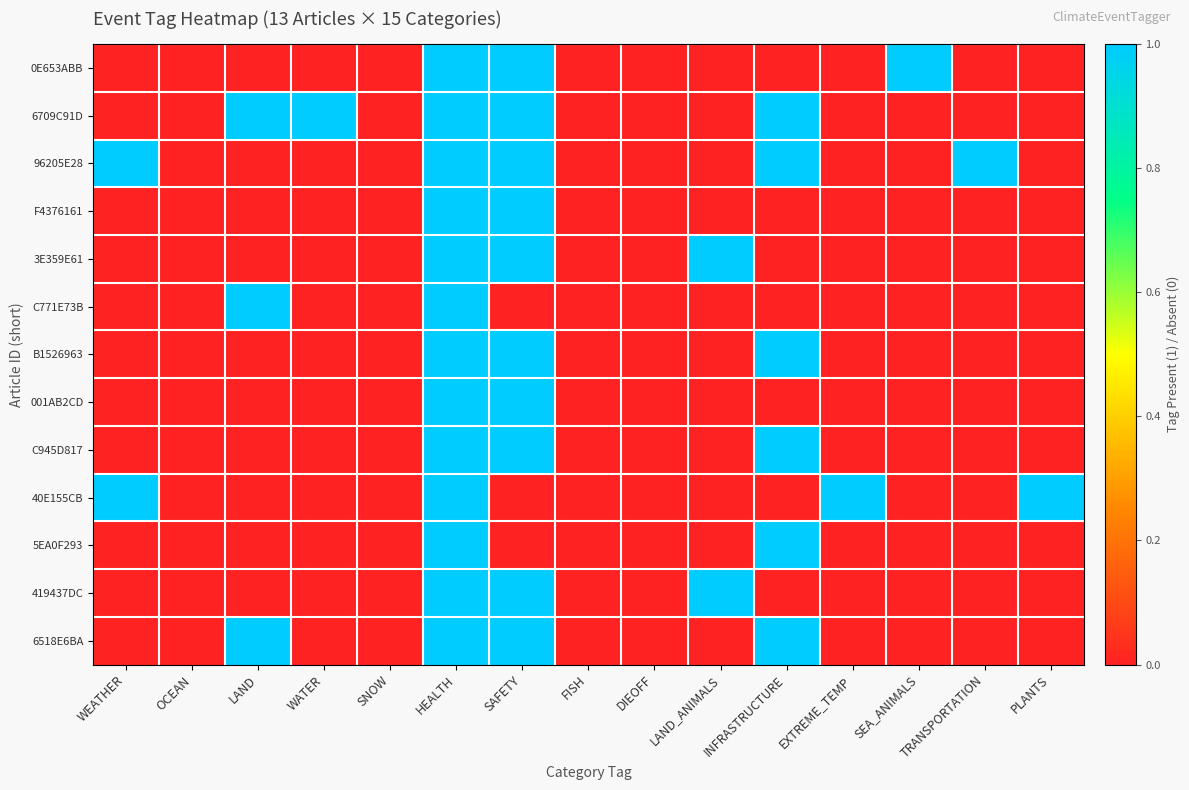

Reading left to right, transcribe all the data shown in this chart.

0E653ABB: WEATHER=0	OCEAN=0	LAND=0	WATER=0	SNOW=0	HEALTH=1	SAFETY=1	FISH=0	DIEOFF=0	LAND_ANIMALS=0	INFRASTRUCTURE=0	EXTREME_TEMP=0	SEA_ANIMALS=1	TRANSPORTATION=0	PLANTS=0
6709C91D: WEATHER=0	OCEAN=0	LAND=1	WATER=1	SNOW=0	HEALTH=1	SAFETY=1	FISH=0	DIEOFF=0	LAND_ANIMALS=0	INFRASTRUCTURE=1	EXTREME_TEMP=0	SEA_ANIMALS=0	TRANSPORTATION=0	PLANTS=0
96205E28: WEATHER=1	OCEAN=0	LAND=0	WATER=0	SNOW=0	HEALTH=1	SAFETY=1	FISH=0	DIEOFF=0	LAND_ANIMALS=0	INFRASTRUCTURE=1	EXTREME_TEMP=0	SEA_ANIMALS=0	TRANSPORTATION=1	PLANTS=0
F4376161: WEATHER=0	OCEAN=0	LAND=0	WATER=0	SNOW=0	HEALTH=1	SAFETY=1	FISH=0	DIEOFF=0	LAND_ANIMALS=0	INFRASTRUCTURE=0	EXTREME_TEMP=0	SEA_ANIMALS=0	TRANSPORTATION=0	PLANTS=0
3E359E61: WEATHER=0	OCEAN=0	LAND=0	WATER=0	SNOW=0	HEALTH=1	SAFETY=1	FISH=0	DIEOFF=0	LAND_ANIMALS=1	INFRASTRUCTURE=0	EXTREME_TEMP=0	SEA_ANIMALS=0	TRANSPORTATION=0	PLANTS=0
C771E73B: WEATHER=0	OCEAN=0	LAND=1	WATER=0	SNOW=0	HEALTH=1	SAFETY=0	FISH=0	DIEOFF=0	LAND_ANIMALS=0	INFRASTRUCTURE=0	EXTREME_TEMP=0	SEA_ANIMALS=0	TRANSPORTATION=0	PLANTS=0
B1526963: WEATHER=0	OCEAN=0	LAND=0	WATER=0	SNOW=0	HEALTH=1	SAFETY=1	FISH=0	DIEOFF=0	LAND_ANIMALS=0	INFRASTRUCTURE=1	EXTREME_TEMP=0	SEA_ANIMALS=0	TRANSPORTATION=0	PLANTS=0
001AB2CD: WEATHER=0	OCEAN=0	LAND=0	WATER=0	SNOW=0	HEALTH=1	SAFETY=1	FISH=0	DIEOFF=0	LAND_ANIMALS=0	INFRASTRUCTURE=0	EXTREME_TEMP=0	SEA_ANIMALS=0	TRANSPORTATION=0	PLANTS=0
C945D817: WEATHER=0	OCEAN=0	LAND=0	WATER=0	SNOW=0	HEALTH=1	SAFETY=1	FISH=0	DIEOFF=0	LAND_ANIMALS=0	INFRASTRUCTURE=1	EXTREME_TEMP=0	SEA_ANIMALS=0	TRANSPORTATION=0	PLANTS=0
40E155CB: WEATHER=1	OCEAN=0	LAND=0	WATER=0	SNOW=0	HEALTH=1	SAFETY=0	FISH=0	DIEOFF=0	LAND_ANIMALS=0	INFRASTRUCTURE=0	EXTREME_TEMP=1	SEA_ANIMALS=0	TRANSPORTATION=0	PLANTS=1
5EA0F293: WEATHER=0	OCEAN=0	LAND=0	WATER=0	SNOW=0	HEALTH=1	SAFETY=0	FISH=0	DIEOFF=0	LAND_ANIMALS=0	INFRASTRUCTURE=1	EXTREME_TEMP=0	SEA_ANIMALS=0	TRANSPORTATION=0	PLANTS=0
419437DC: WEATHER=0	OCEAN=0	LAND=0	WATER=0	SNOW=0	HEALTH=1	SAFETY=1	FISH=0	DIEOFF=0	LAND_ANIMALS=1	INFRASTRUCTURE=0	EXTREME_TEMP=0	SEA_ANIMALS=0	TRANSPORTATION=0	PLANTS=0
6518E6BA: WEATHER=0	OCEAN=0	LAND=1	WATER=0	SNOW=0	HEALTH=1	SAFETY=1	FISH=0	DIEOFF=0	LAND_ANIMALS=0	INFRASTRUCTURE=1	EXTREME_TEMP=0	SEA_ANIMALS=0	TRANSPORTATION=0	PLANTS=0